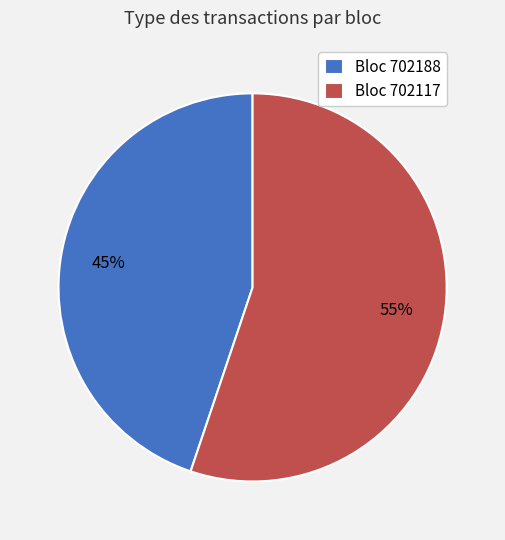

To the nearest percent, what is the difference between the largest and smallest slice percentages?

10%